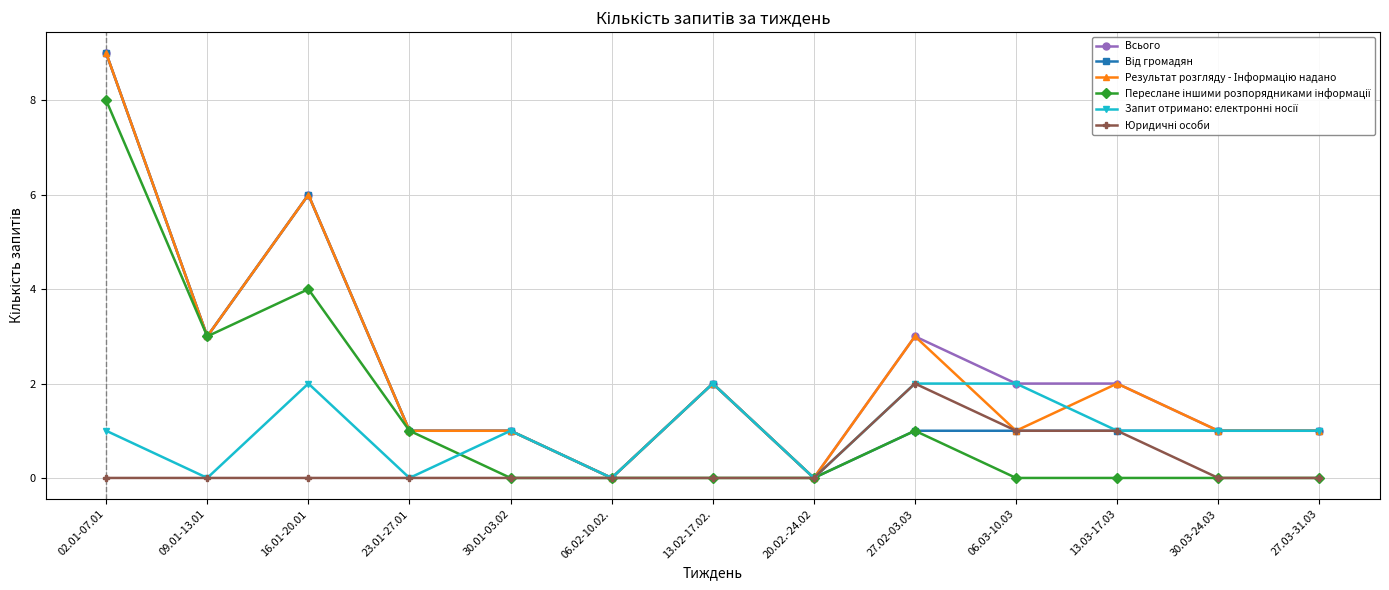

Is it true that Всього equals 9 at 02.01-07.01?

True